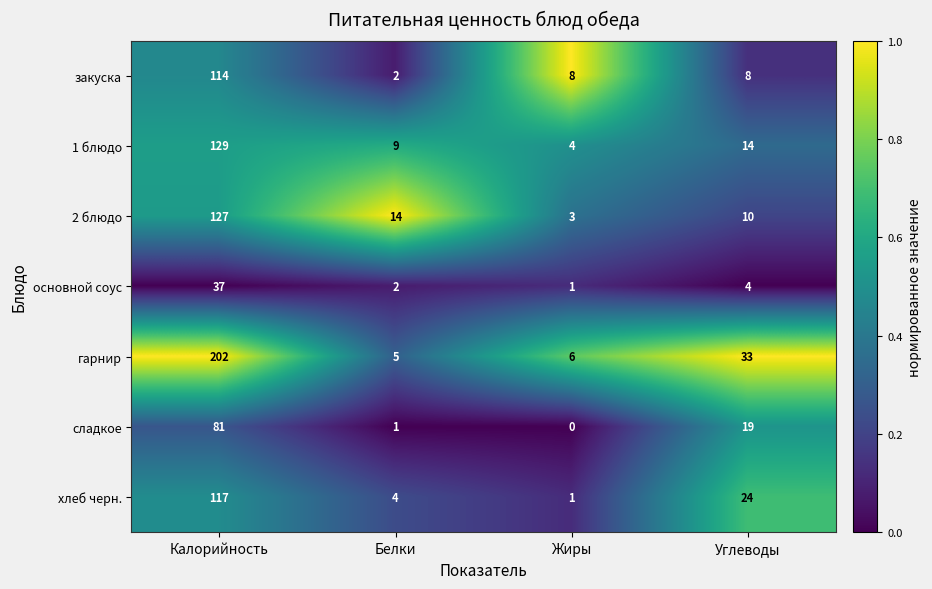

What is the difference between the highest and lowest values at Жиры?

8